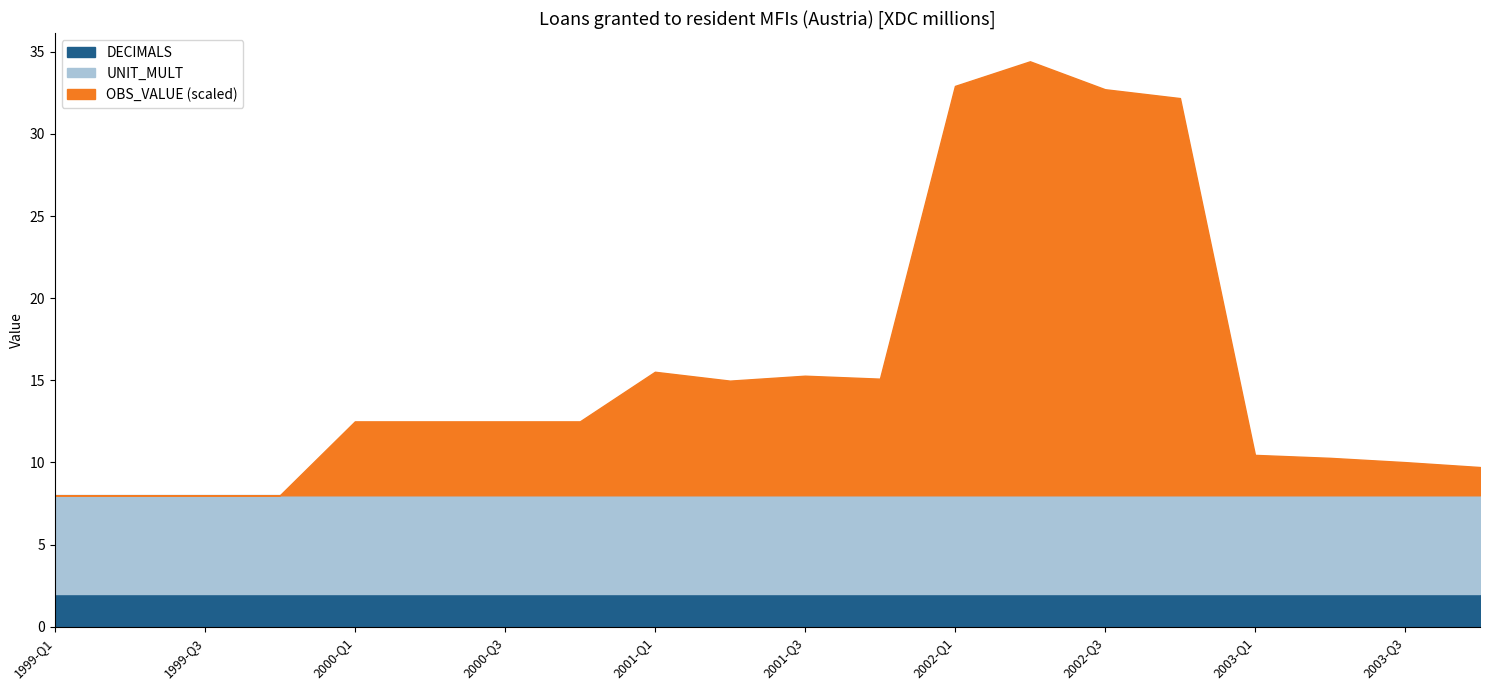

What position from the right is 2003-Q1?

4